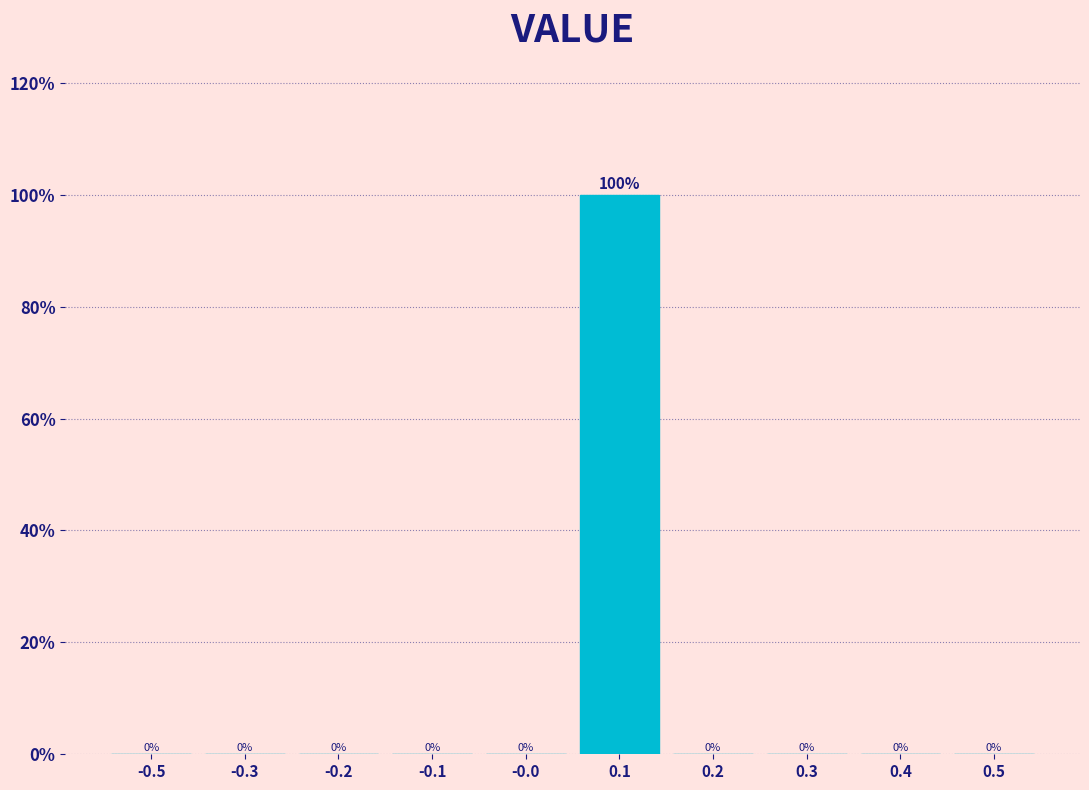

Reading left to right, transcribe all the data shown in this chart.

-0.5=0	-0.3=0	-0.2=0	-0.1=0	-0.0=0	0.1=100	0.2=0	0.3=0	0.4=0	0.5=0